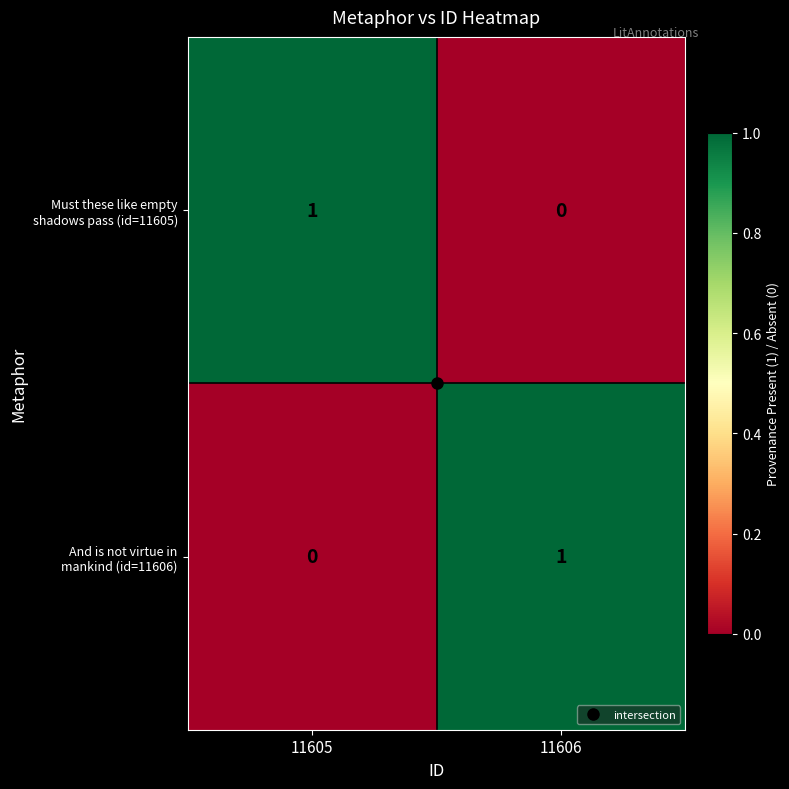

Rank the series by their maximum value, from lowest to highest.

Must these like empty shadows pass (id=11605), And is not virtue in mankind (id=11606)